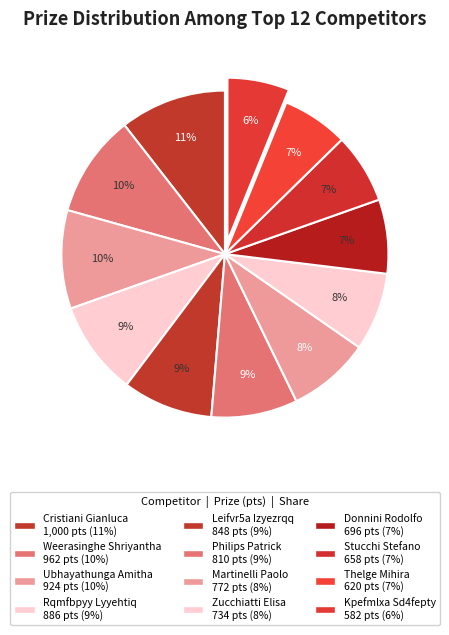

Approximately how many times larger is the value at Rqmfbpyy Lyyehtiq compared to Donnini Rodolfo?

1.3